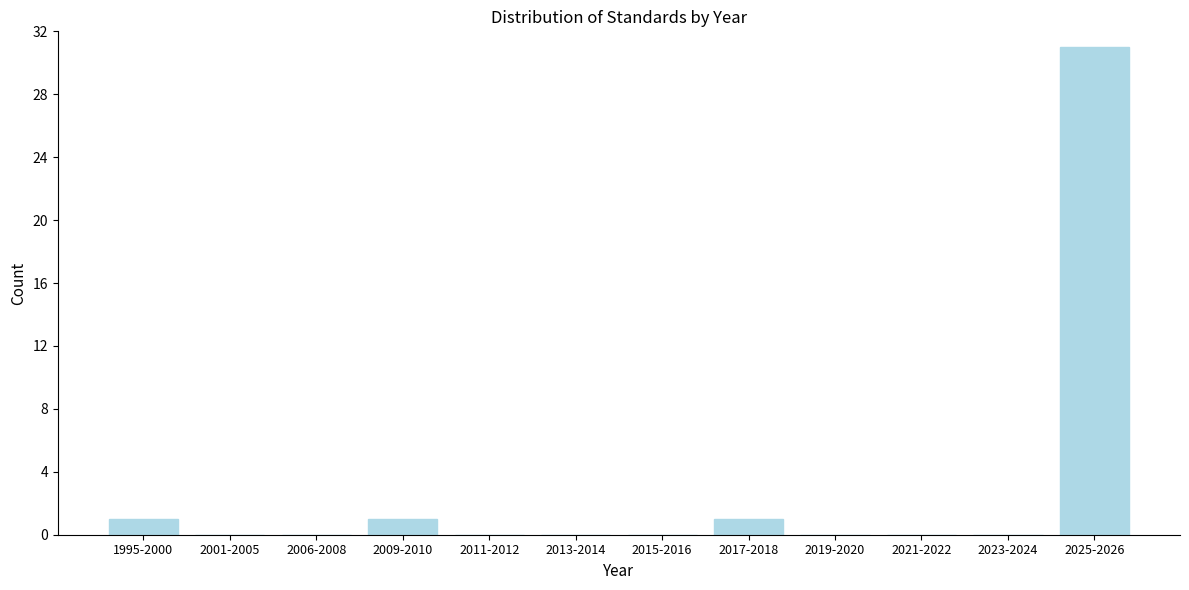

Reading right to left, extract all data points from this chart.

2025-2026=31	2023-2024=0	2021-2022=0	2019-2020=0	2017-2018=1	2015-2016=0	2013-2014=0	2011-2012=0	2009-2010=1	2006-2008=0	2001-2005=0	1995-2000=1